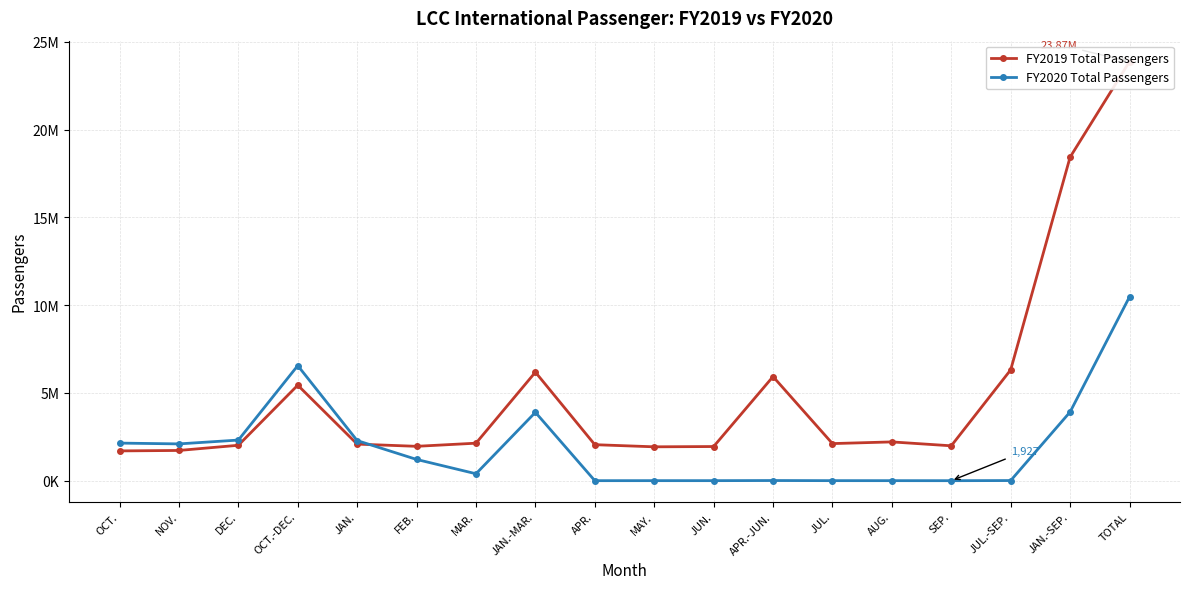

What is the sum of all FY2020 Total Passengers values?

35330759